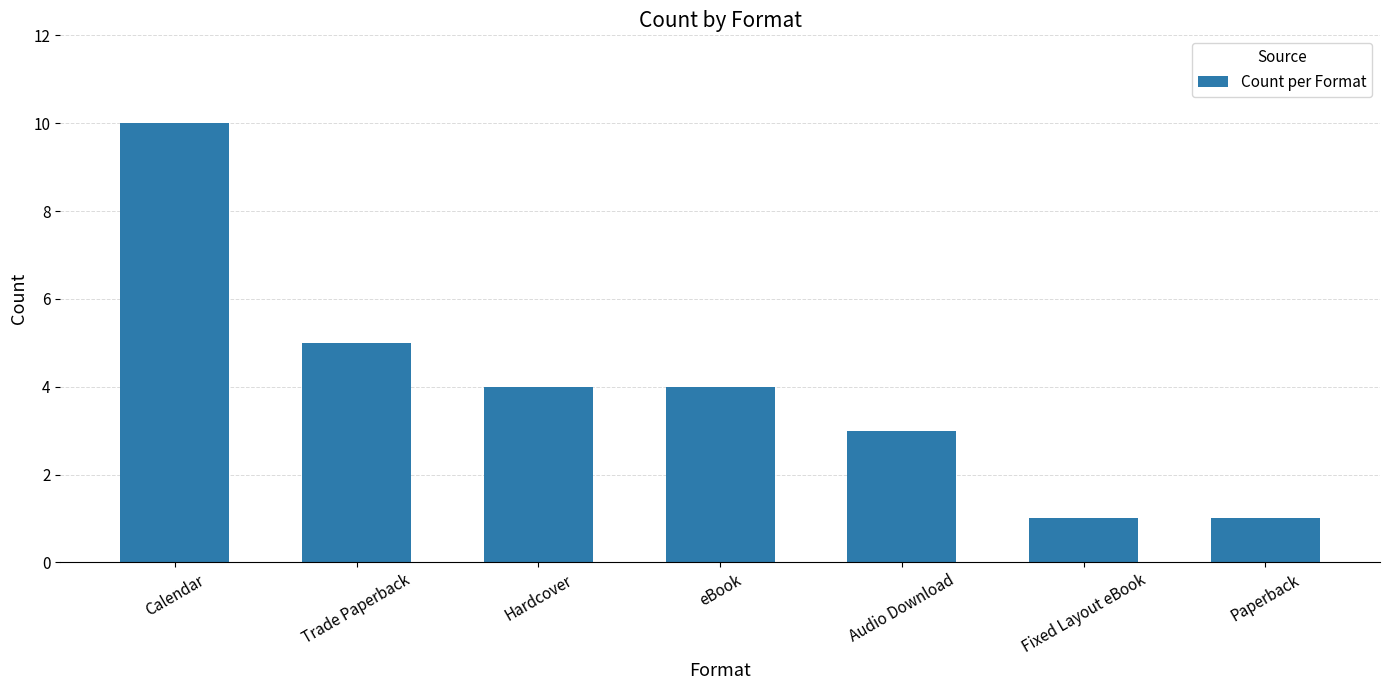

The value at Calendar is 10. True or false?

True